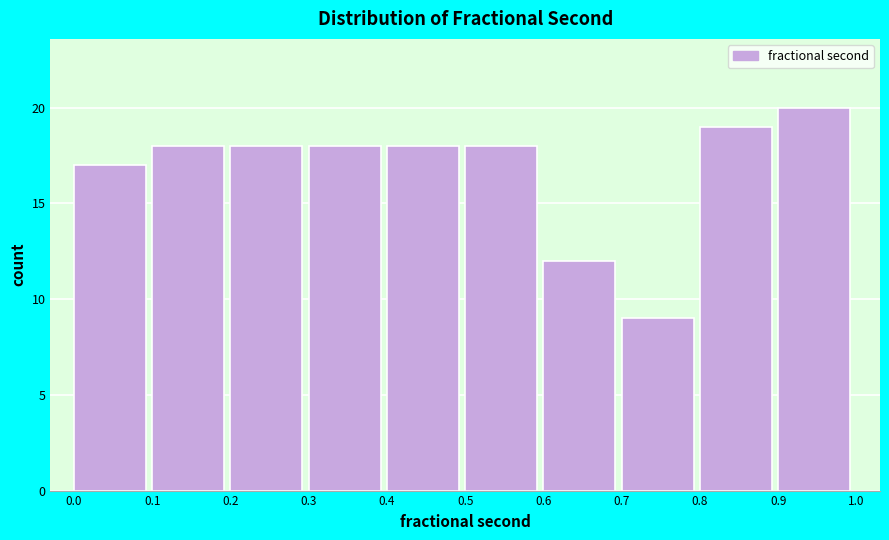

Reading left to right, transcribe all the data shown in this chart.

0.0=17	0.1=18	0.2=18	0.3=18	0.4=18	0.5=18	0.6=12	0.7=9	0.8=19	0.9=20